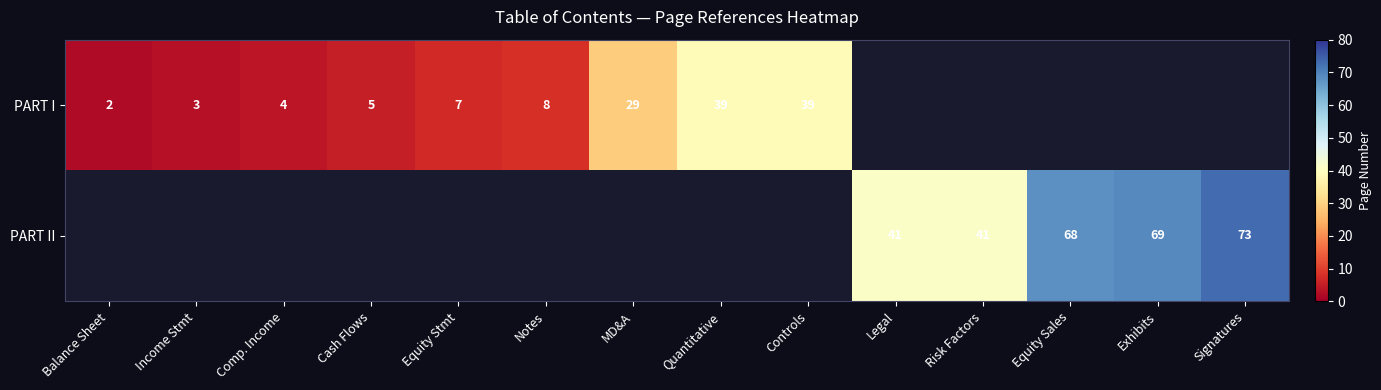

What is the sum of the PART I values at Quantitative and Comp. Income?

43